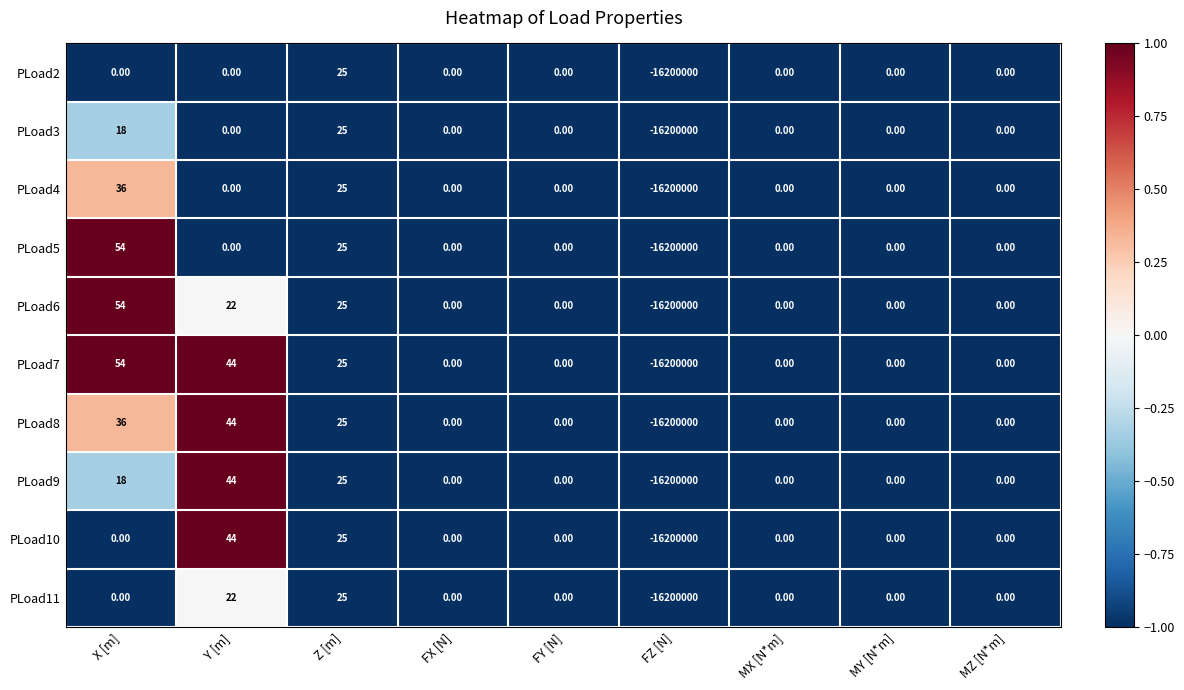

How many data points in PLoad3 are less than 0?

1